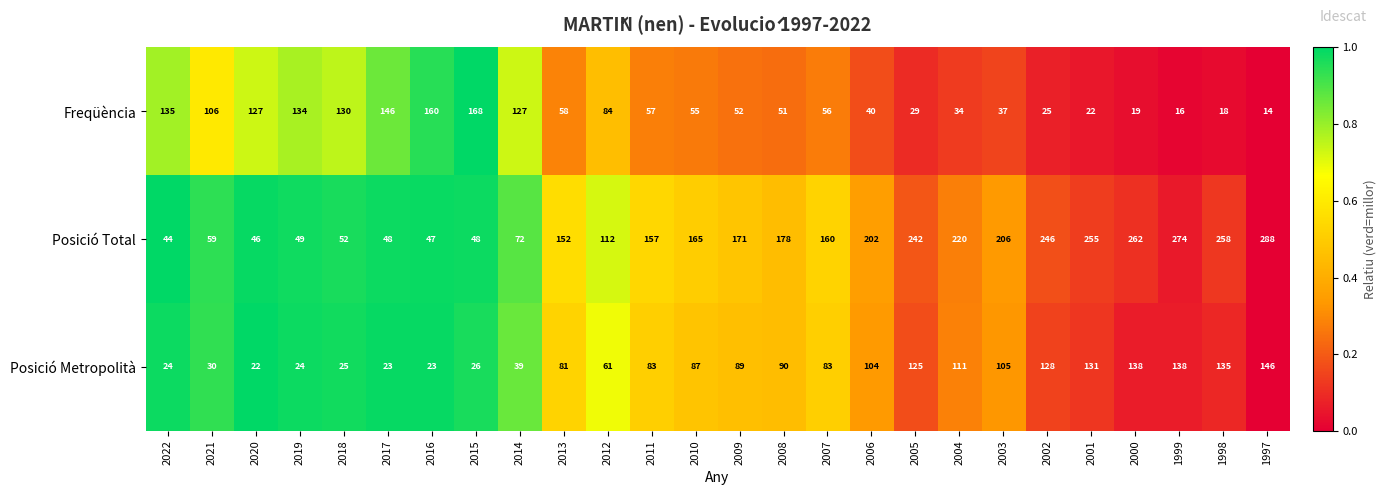

Rank the series at 2019 from lowest to highest value.

Posició Metropolità, Posició Total, Freqüència